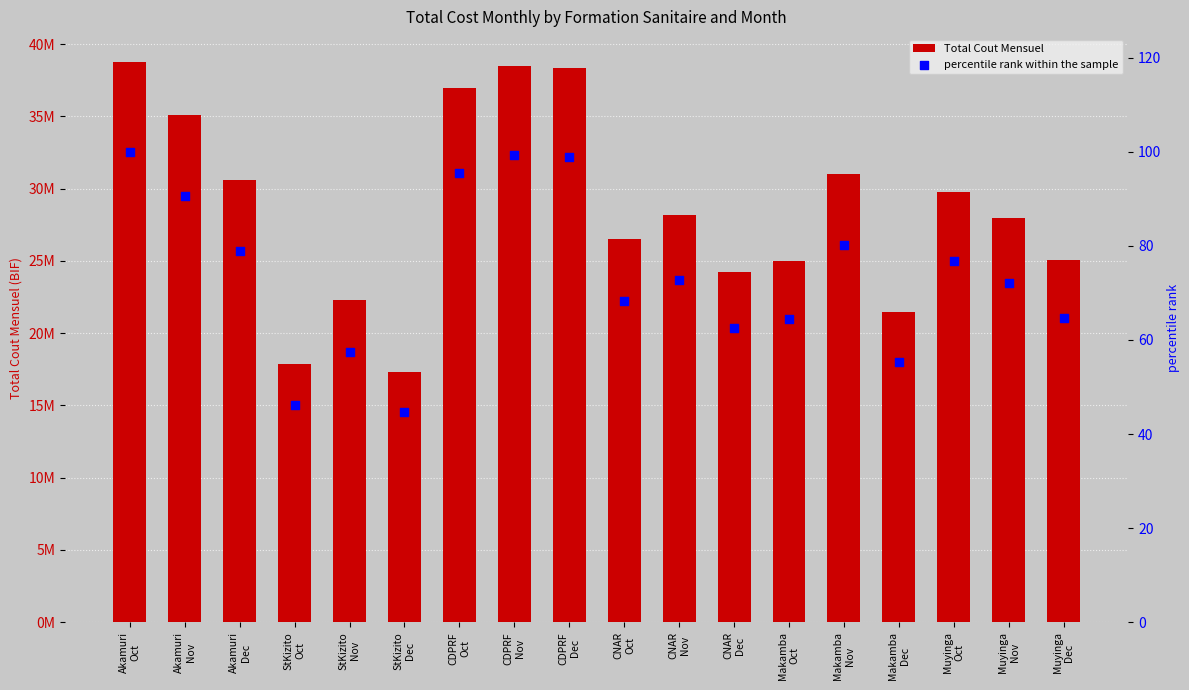

Which series has the largest total across all categories?

Total Cout Mensuel